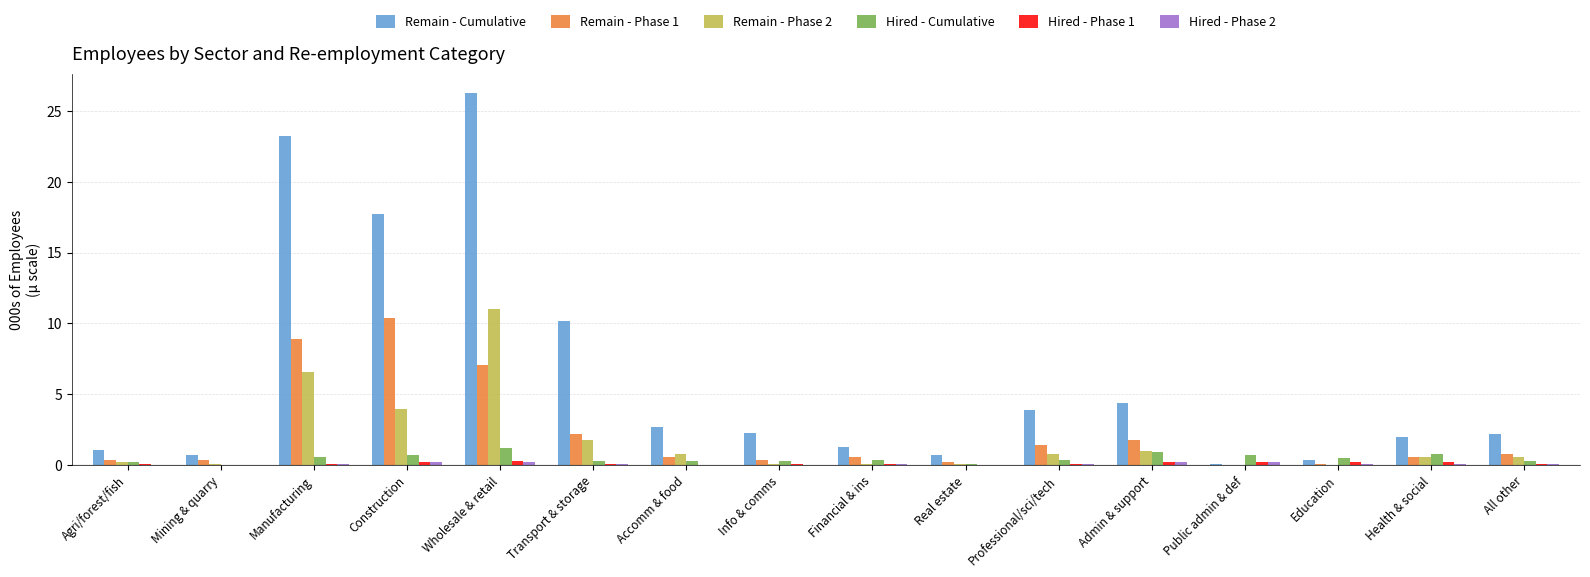

How many data points does each series have?

16